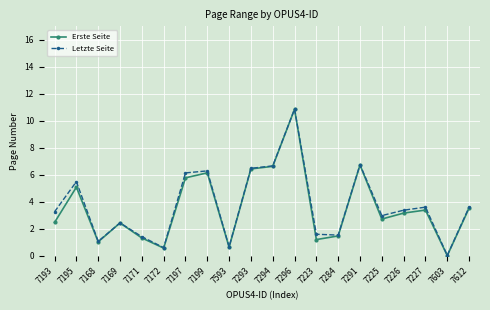

Which series has the widest spread of values?

Erste Seite